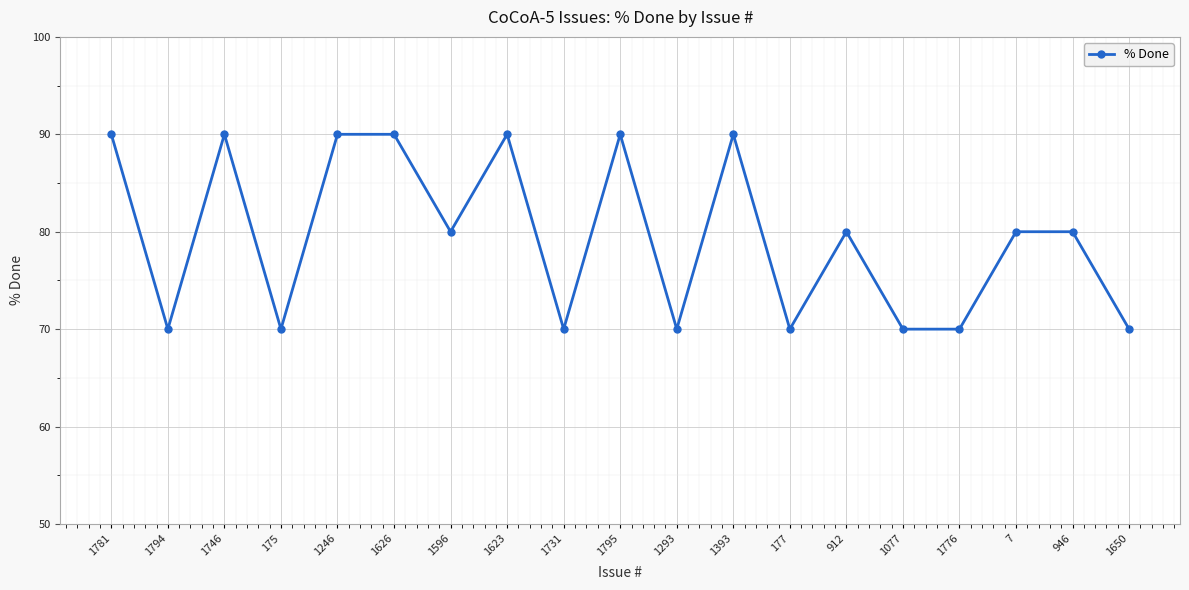

What is the label of the 15th point from the left?

1077